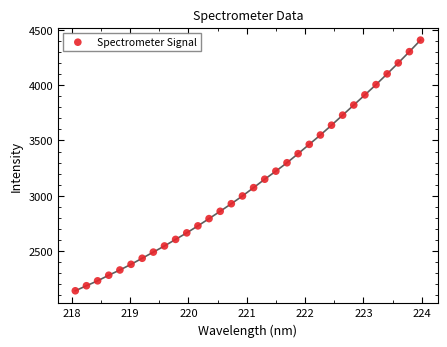

What is the range of Y values (max minus min)?

2265.2